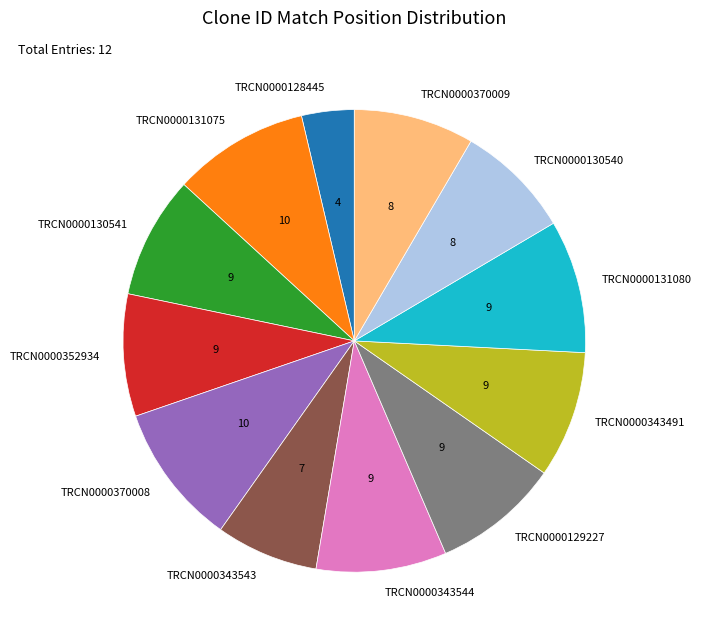

What is the ratio of the value at TRCN0000130540 to the value at TRCN0000343543?

1.1